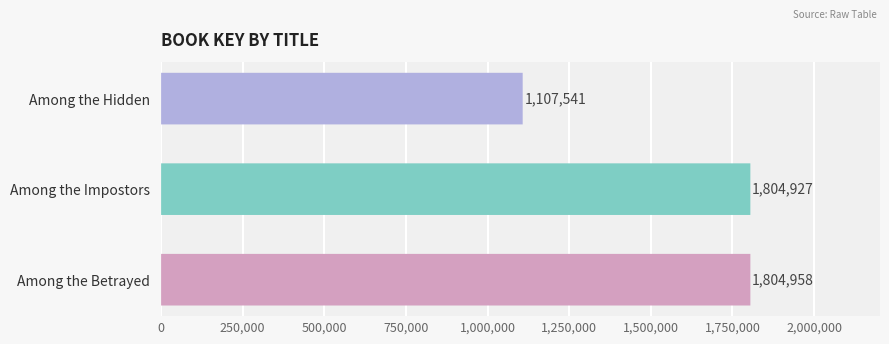

How many bars are there in total?

3